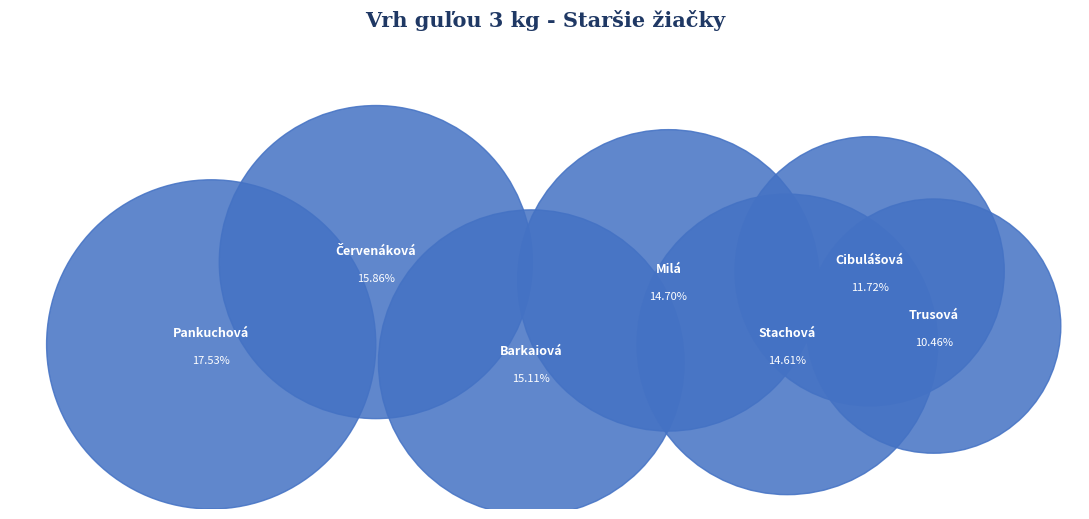

To the nearest percent, what is the difference between the Červenáková Kiara and Cibulášová Martina slice percentages?

4%